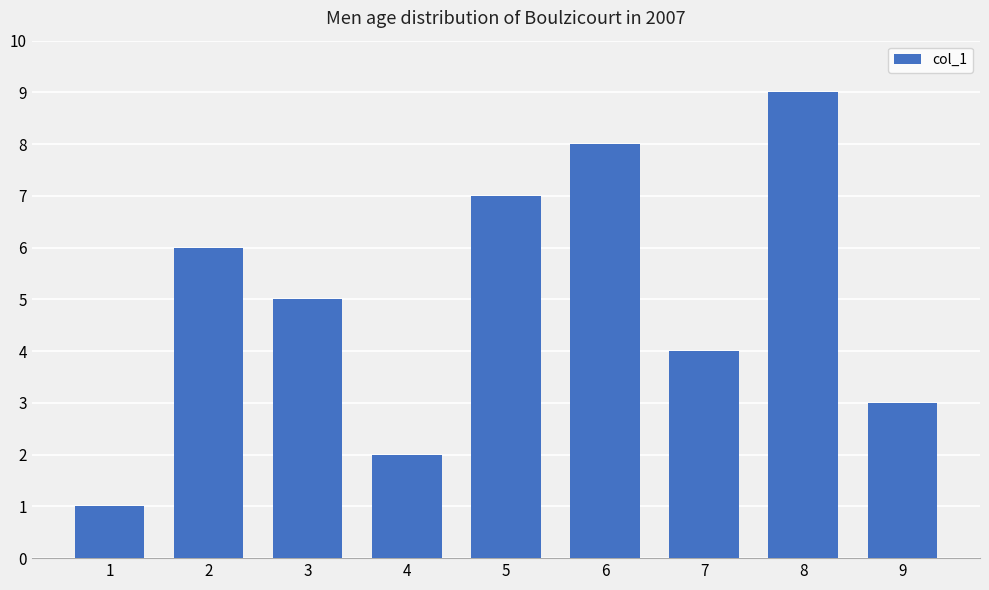

What is the change in value from 1 to 9?

+2